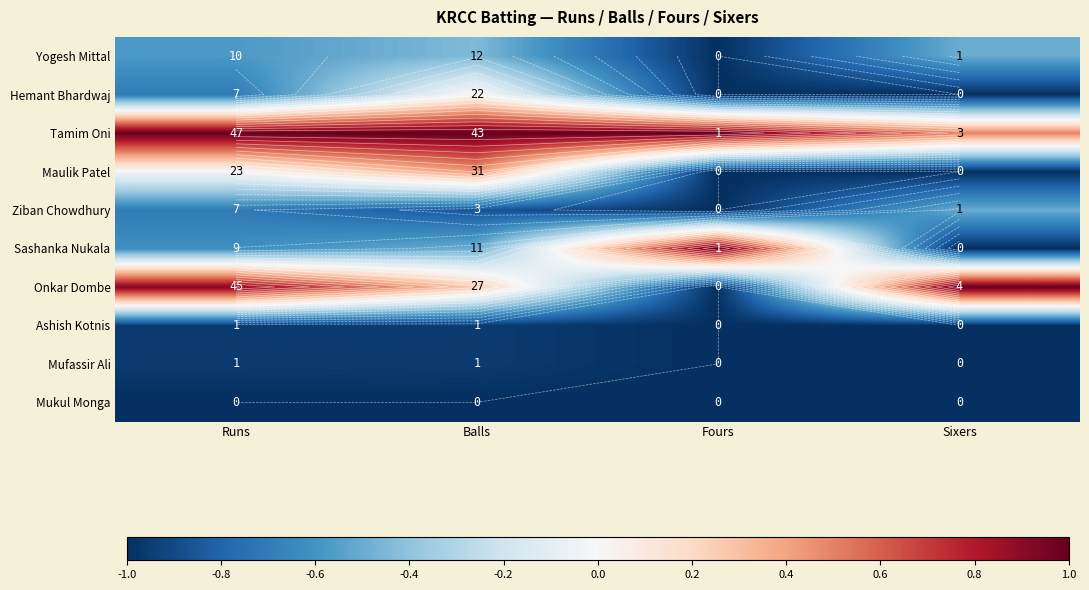

At which category is the sum across all series the highest?

Balls